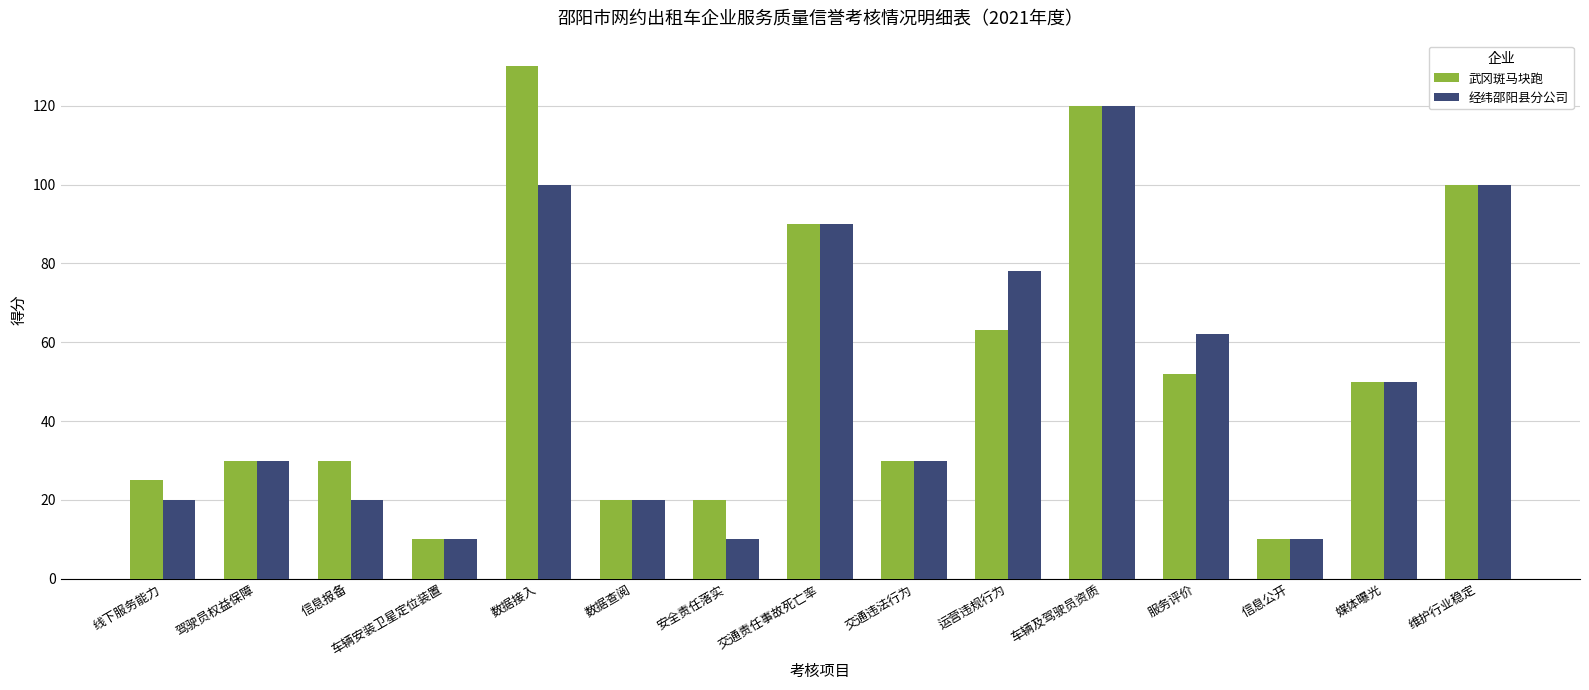

Rank the series at 数据接入 from lowest to highest value.

经纬邵阳县分公司, 武冈斑马块跑